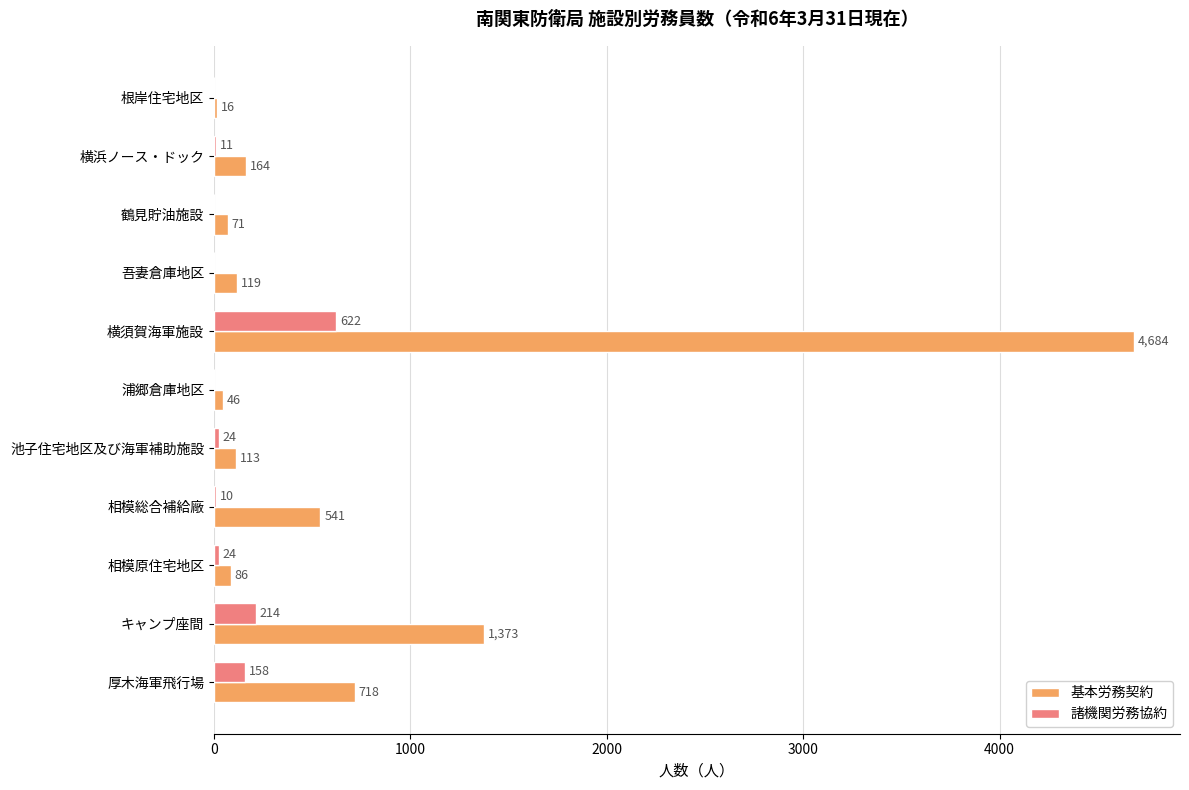

Which series changed the most between 鶴見貯油施設 and 浦郷倉庫地区?

基本労務契約